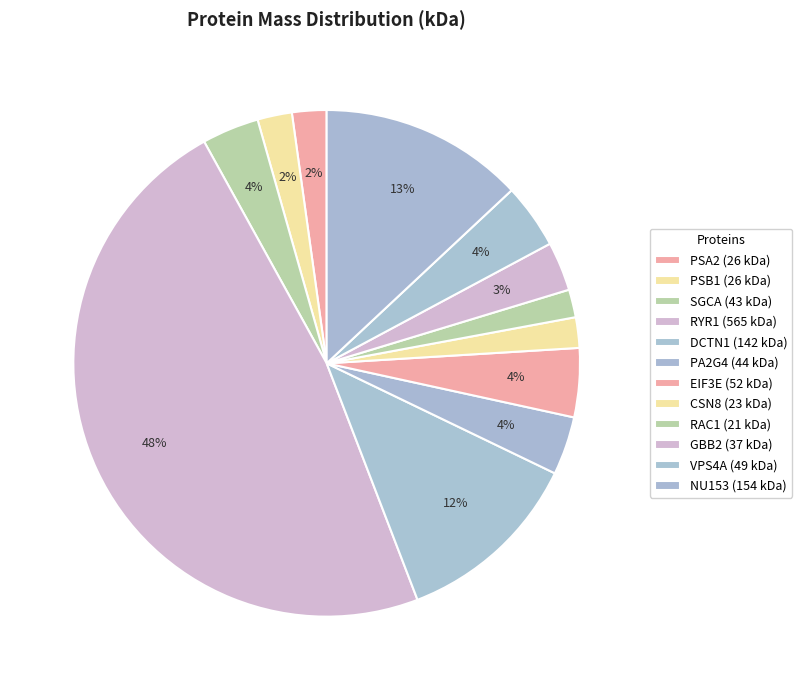

Count the number of slices in the pie.

12